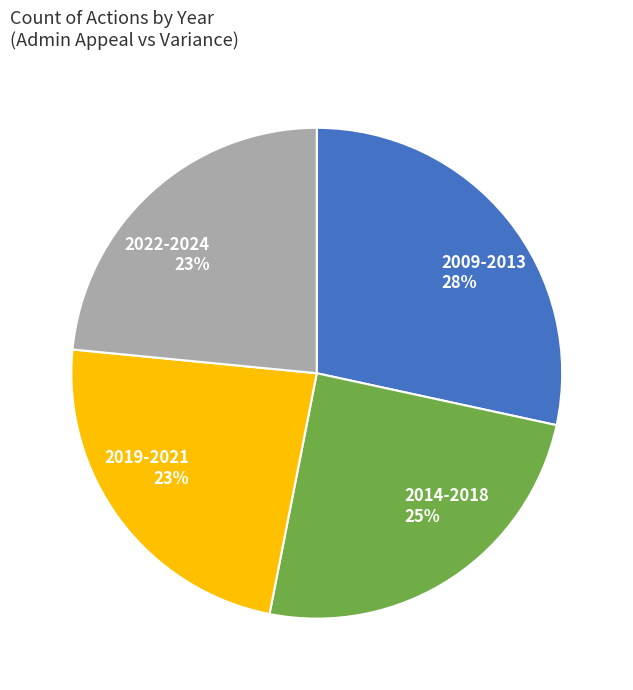

To the nearest percent, what is the difference between the largest and smallest slice percentages?

5%